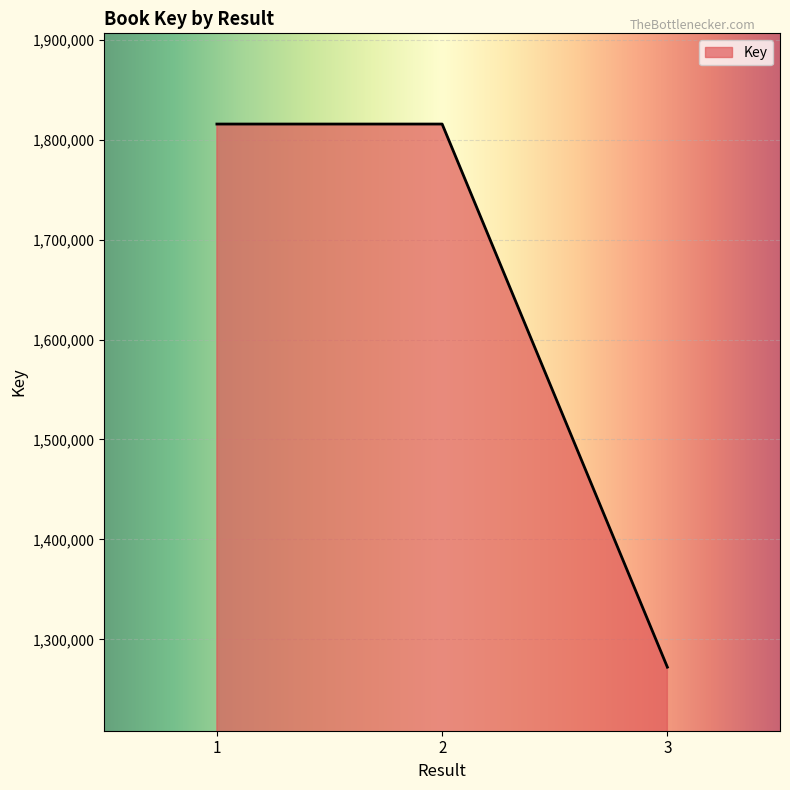

What is the maximum value shown in the chart?

1815674